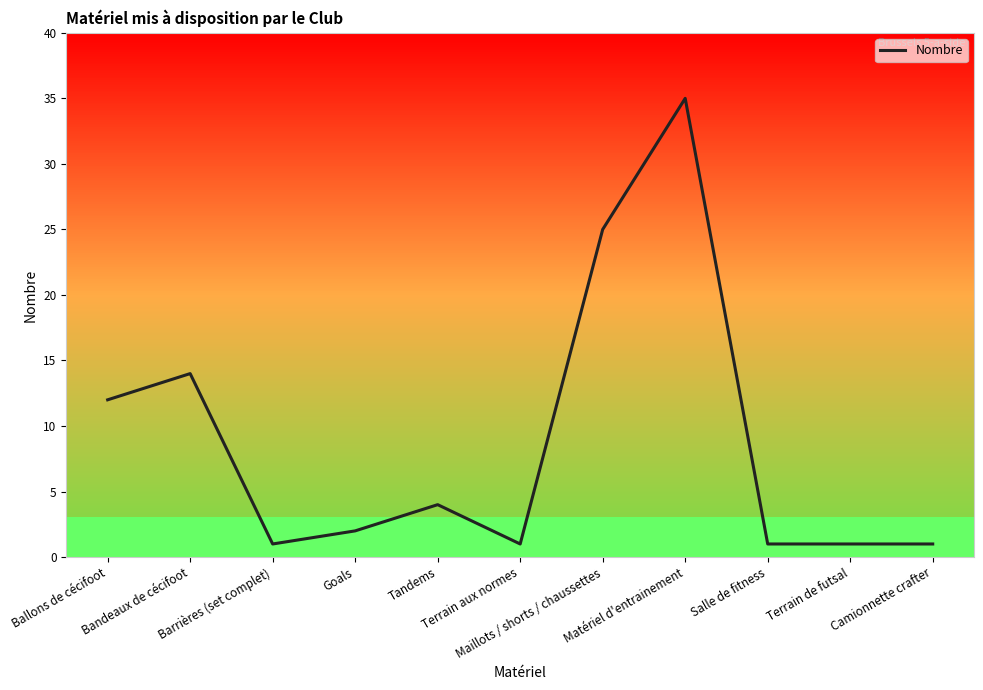

What is the difference between the maximum and minimum values?

34